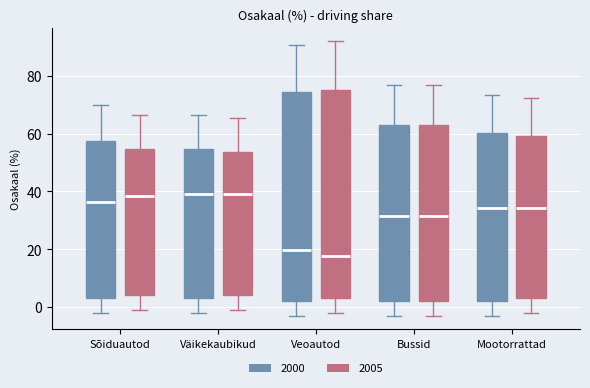

Reading left to right, transcribe this box plot: for each box, give where its median line is, the range the box spans, and where its two whiskers end, as read against the y-axis. The values are not printed on the chart, so give them approximately, as read against the axis.

Sõiduautod (2000): median 36, box 4 to 58, whiskers -2 to 70
Sõiduautod (2005): median 38, box 4 to 54, whiskers 0 to 66
Väikekaubikud (2000): median 40, box 4 to 54, whiskers -2 to 66
Väikekaubikud (2005): median 40, box 4 to 54, whiskers 0 to 66
Veoautod (2000): median 20, box 2 to 74, whiskers -2 to 90
Veoautod (2005): median 18, box 4 to 76, whiskers -2 to 92
Bussid (2000): median 32, box 2 to 62, whiskers -2 to 76
Bussid (2005): median 32, box 2 to 62, whiskers -2 to 76
Mootorrattad (2000): median 34, box 2 to 60, whiskers -2 to 74
Mootorrattad (2005): median 34, box 4 to 60, whiskers -2 to 72